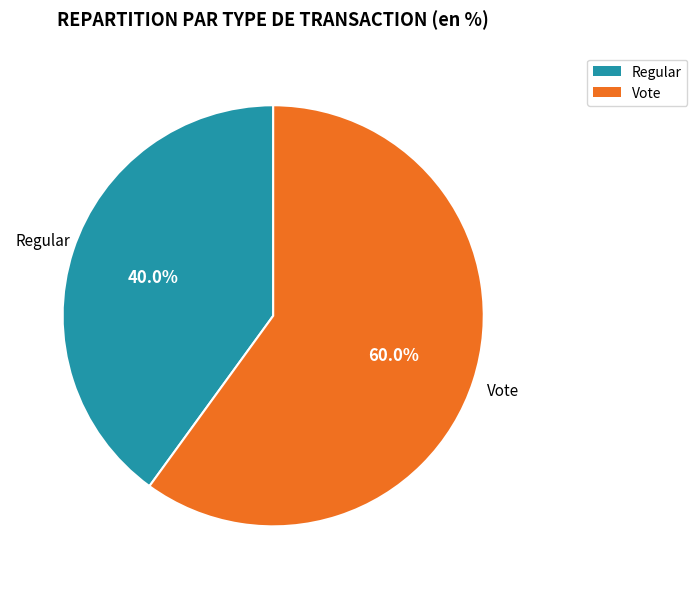

Which slice is the largest?

Vote